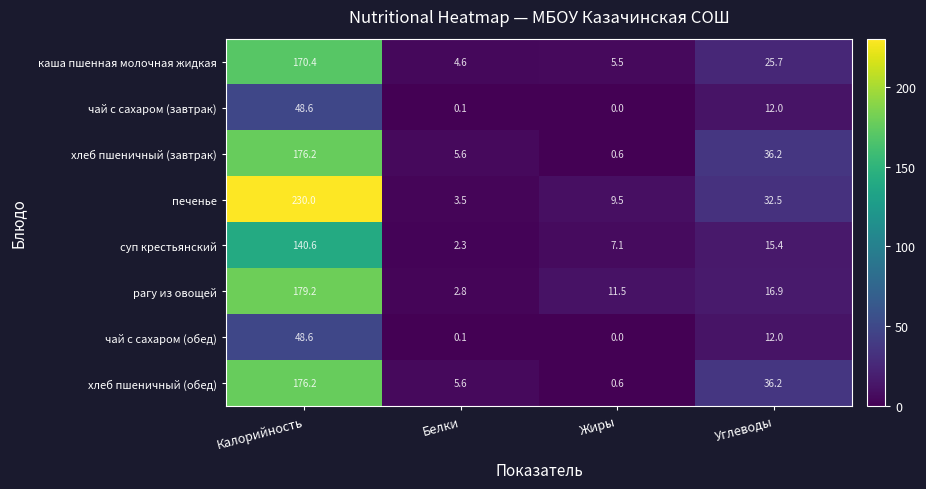

Which series has the widest spread of values?

печенье